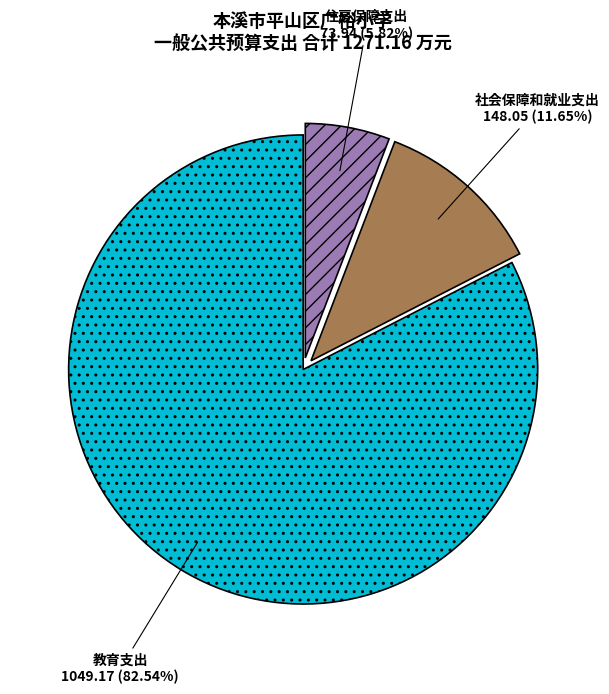

Which slice represents more than half of the pie?

教育支出